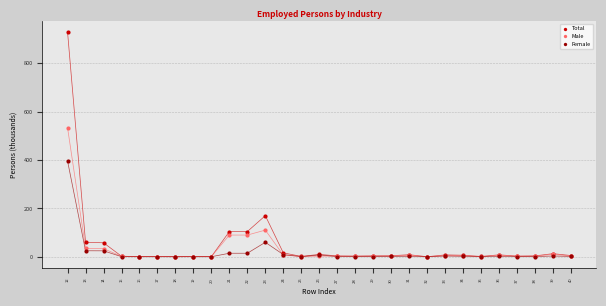

In the Female series, what Y value is closest to 197?

59.8